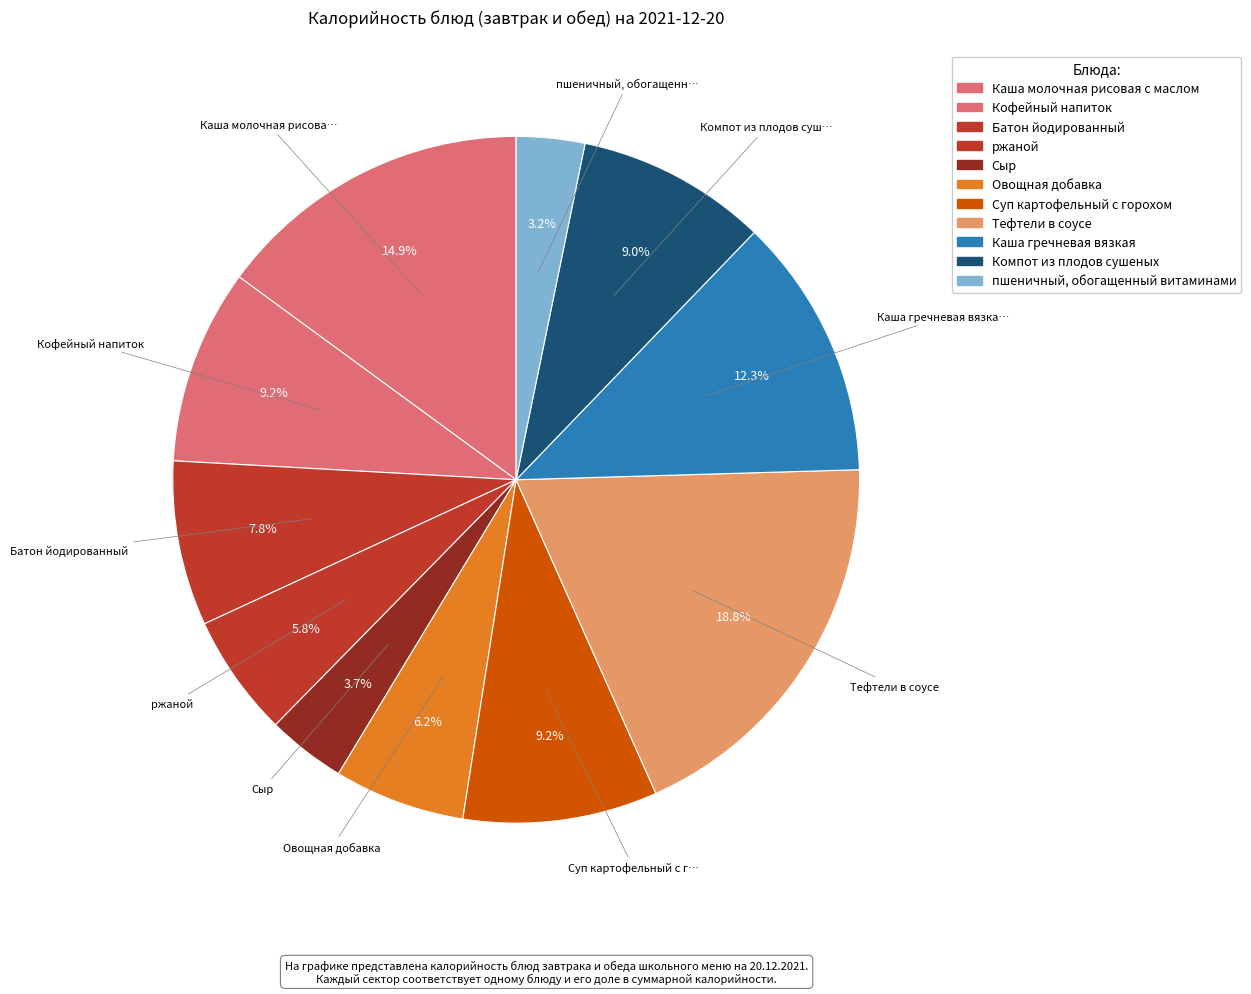

Is there a majority slice in this chart?

No